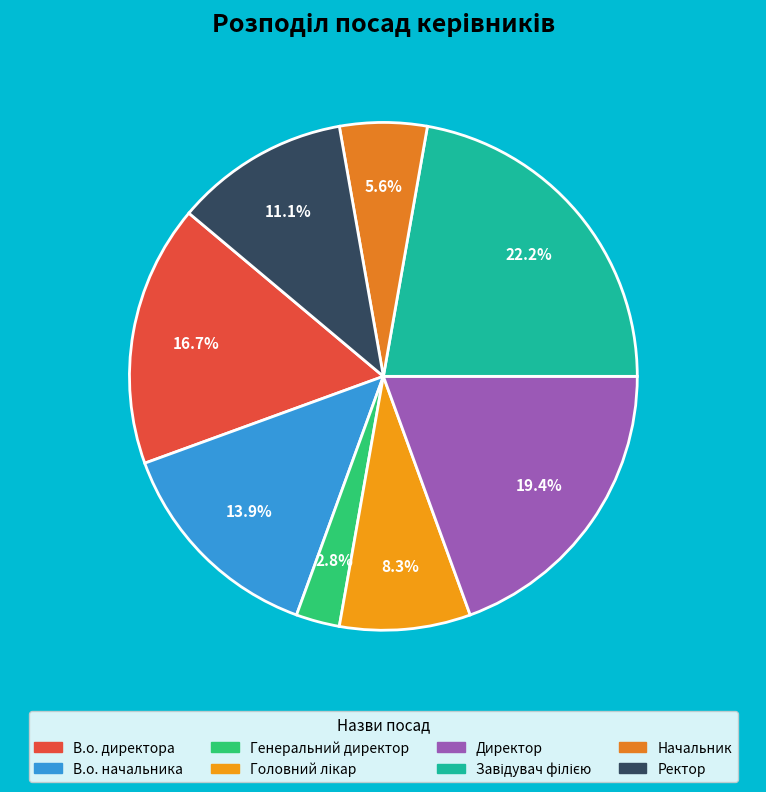

Which slice is the smallest?

Генеральний директор